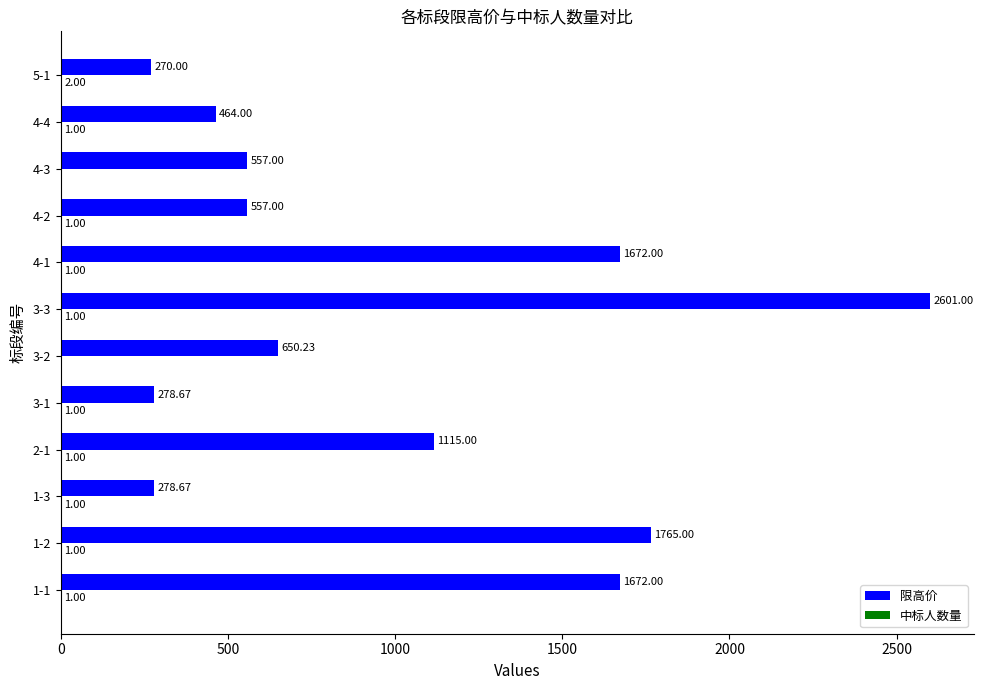

Which series has the largest total across all categories?

限高价